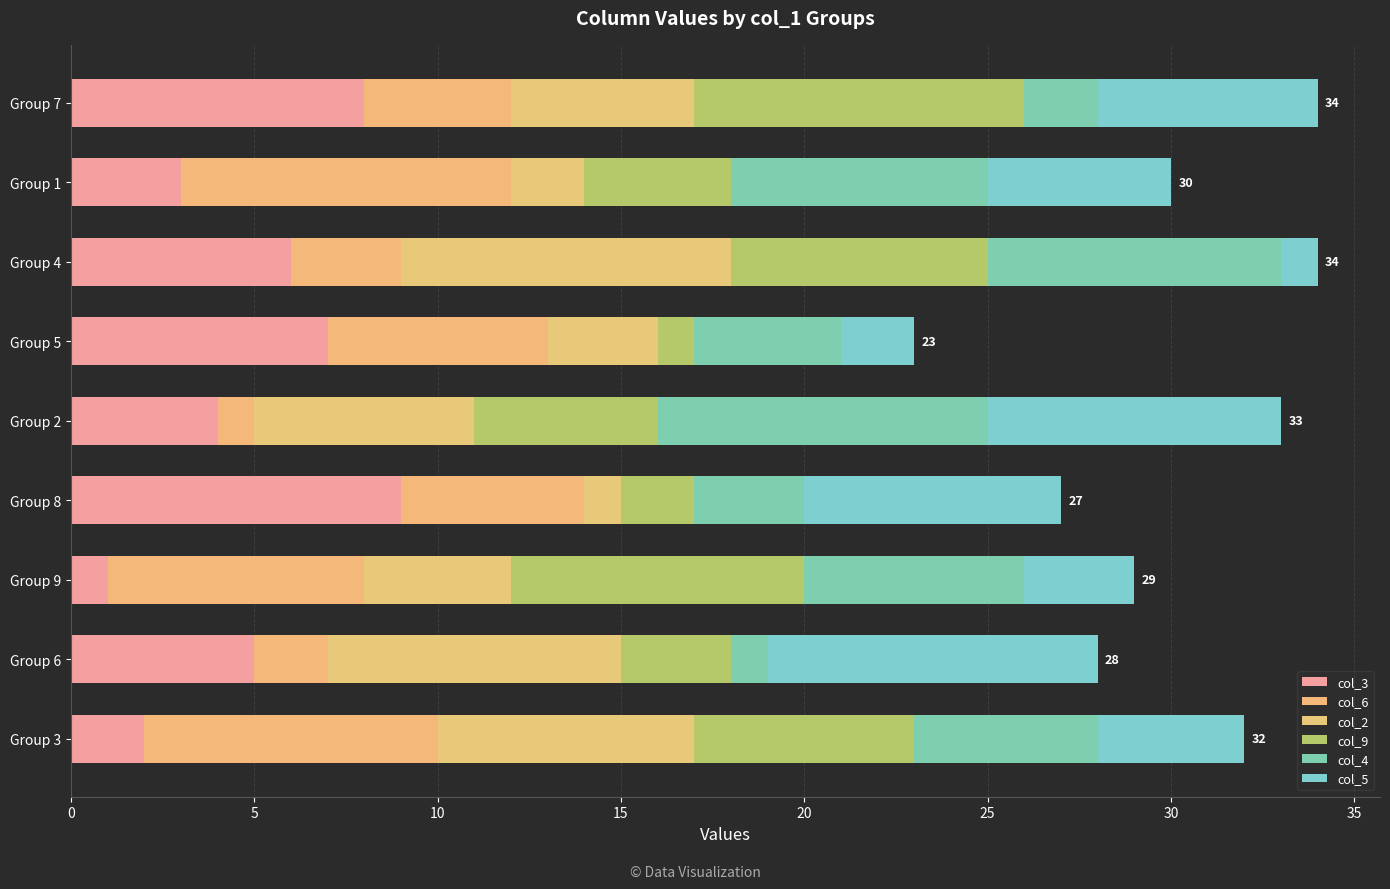

What are all the series names shown in the legend?

col_3, col_6, col_2, col_9, col_4, col_5